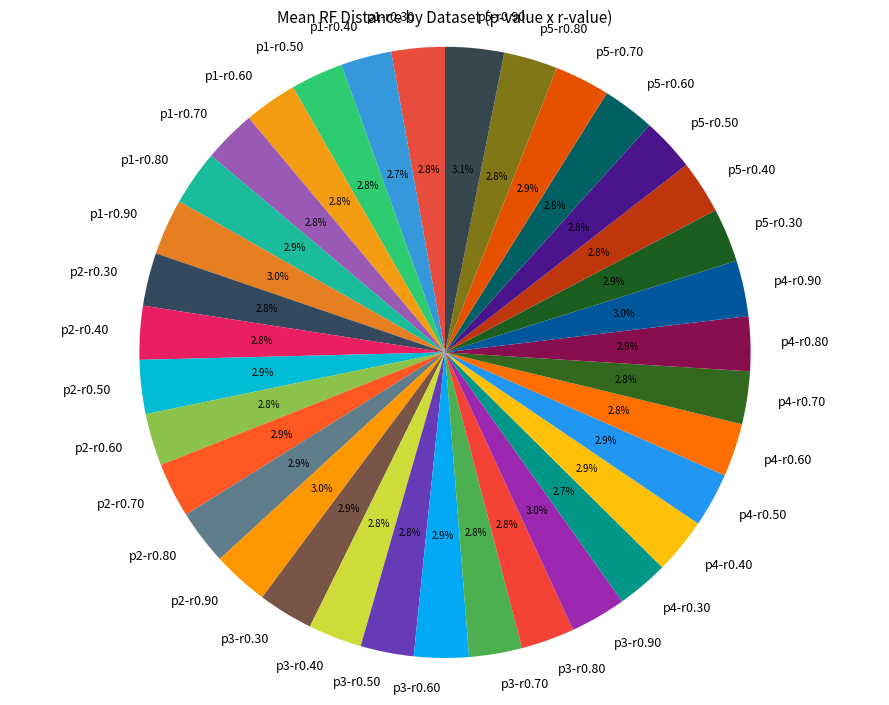

What is the total percentage of p3-r0.60 and p1-r0.70?

5.7%